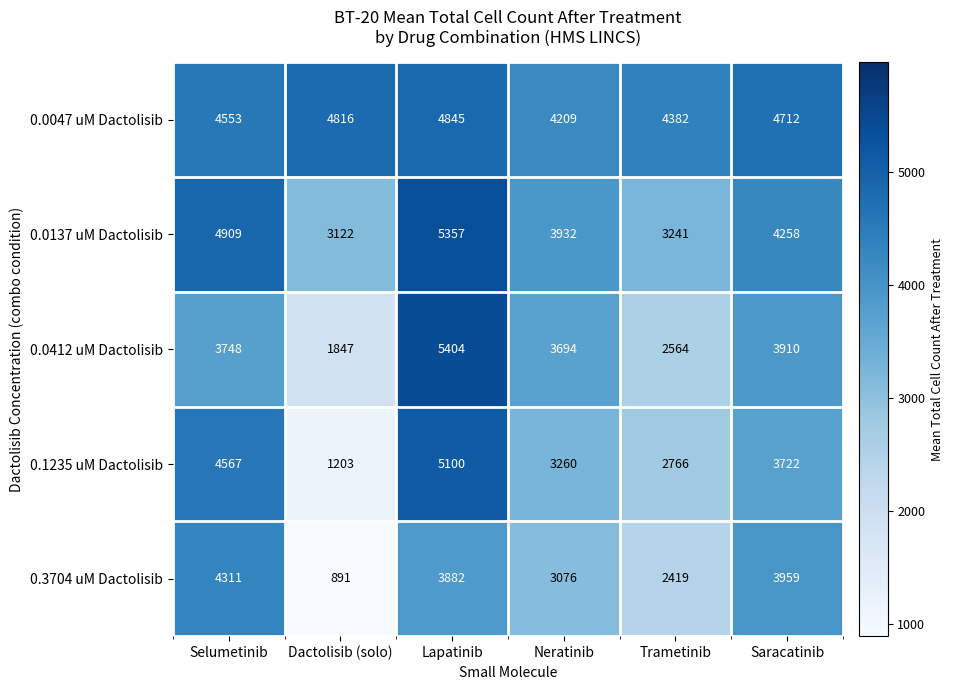

At which category does the chart reach its peak across all series?

Lapatinib